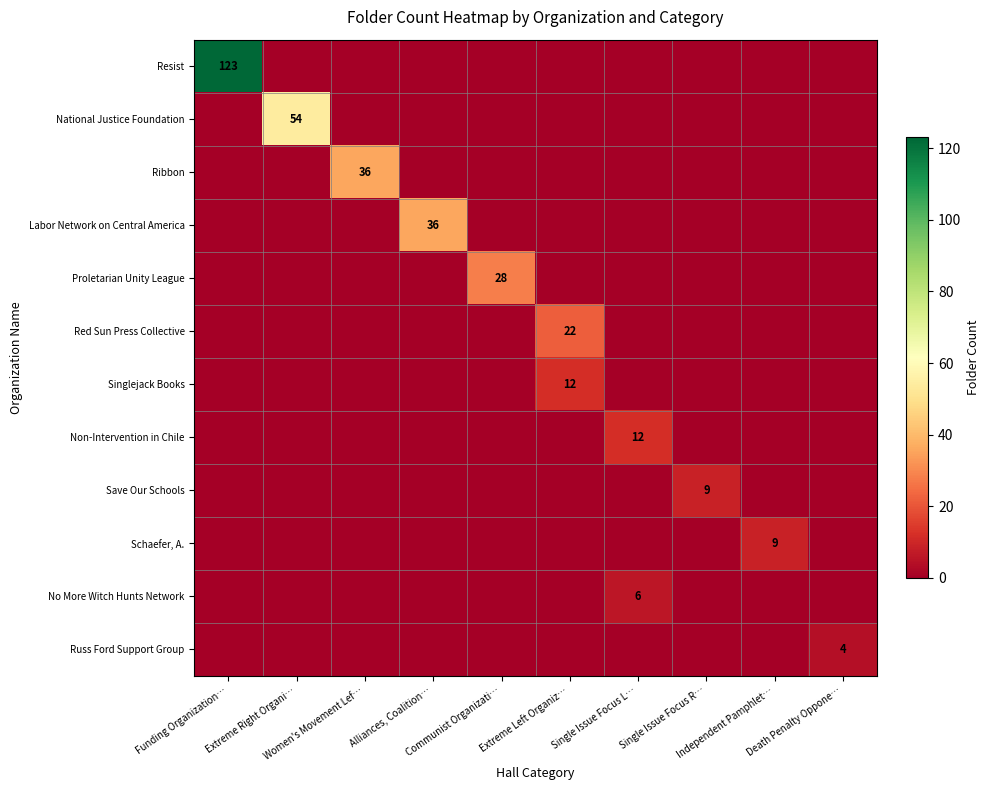

Rank the categories by Save Our Schools value from highest to lowest.

Single Issue Focus R…, Funding Organization…, Extreme Right Organi…, Women's Movement Lef…, Alliances, Coalition…, Communist Organizati…, Extreme Left Organiz…, Single Issue Focus L…, Independent Pamphlet…, Death Penalty Oppone…